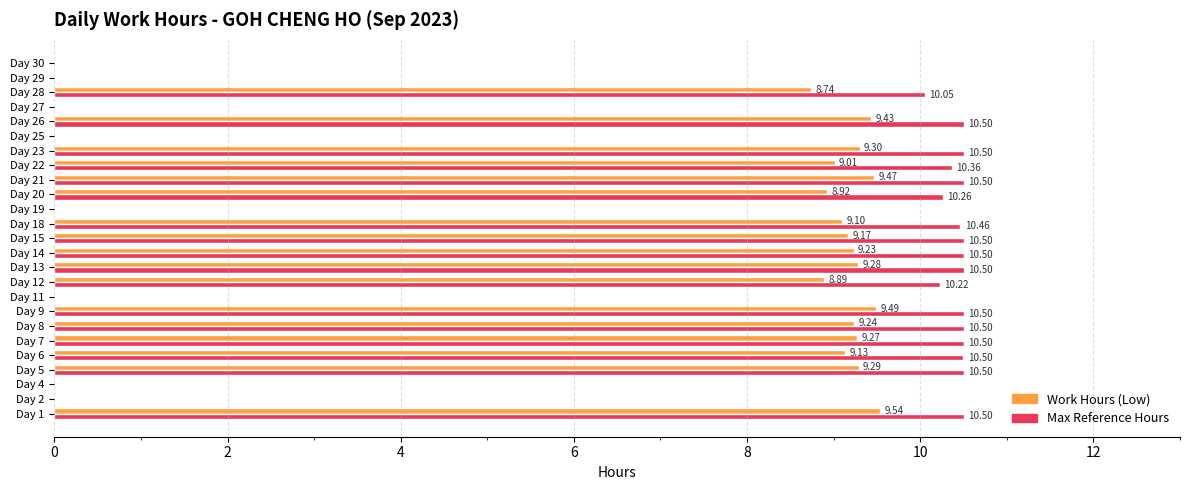

Between Day 2 and Day 5, which series saw the biggest shift?

Max Reference Hours